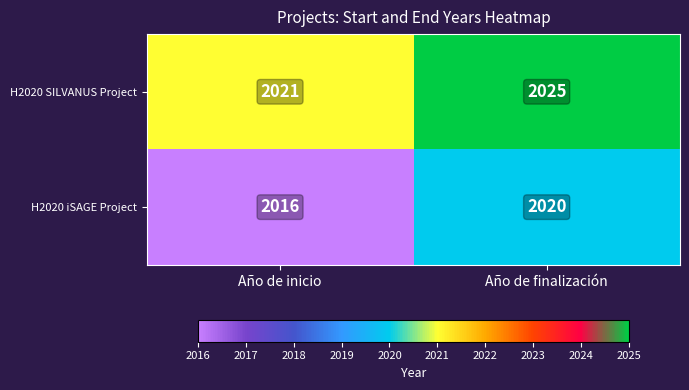

Reading left to right, transcribe all the data shown in this chart.

H2020 SILVANUS Project: Año de inicio=2021	Año de finalización=2025
H2020 iSAGE Project: Año de inicio=2016	Año de finalización=2020